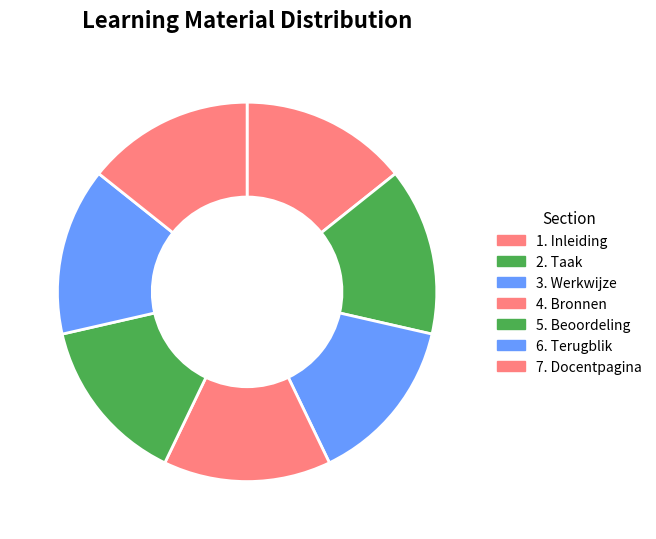

Is it true that 6. Terugblik is 22% of the pie?

False